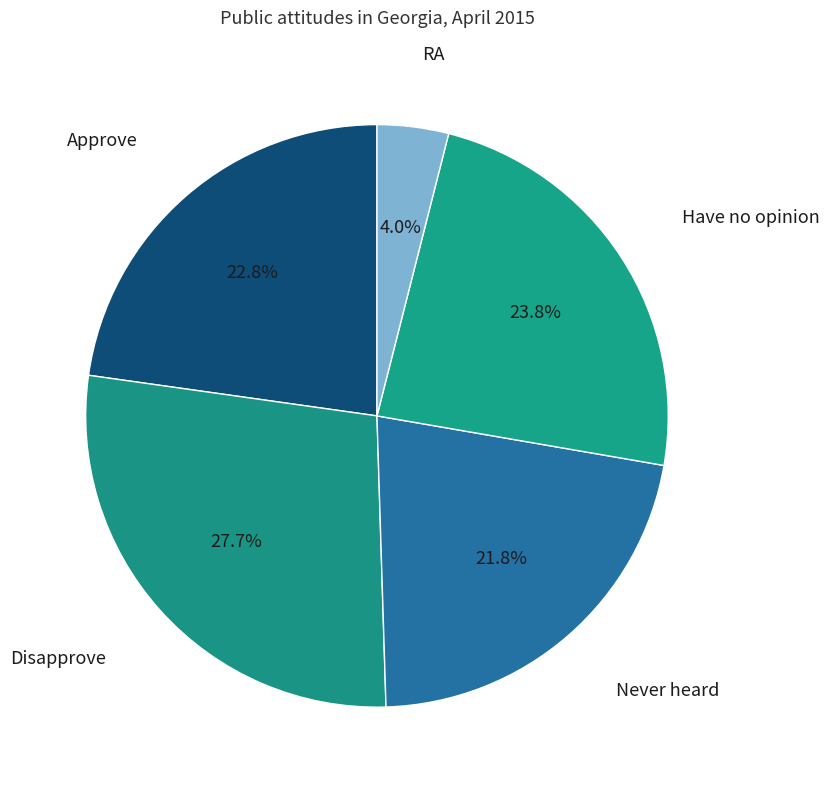

How many segments does this pie chart have?

5